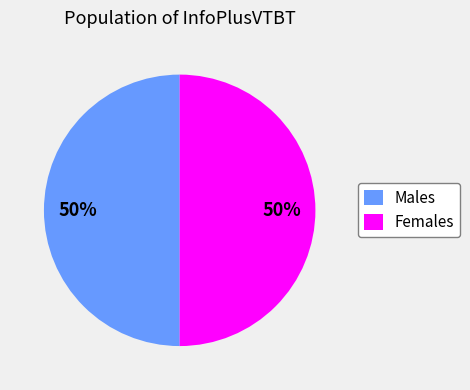

Count the number of slices in the pie.

2